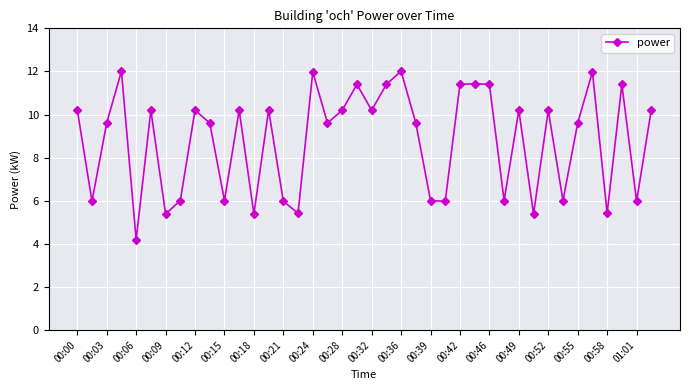

What is the value of the 14th point from the left?

10.2